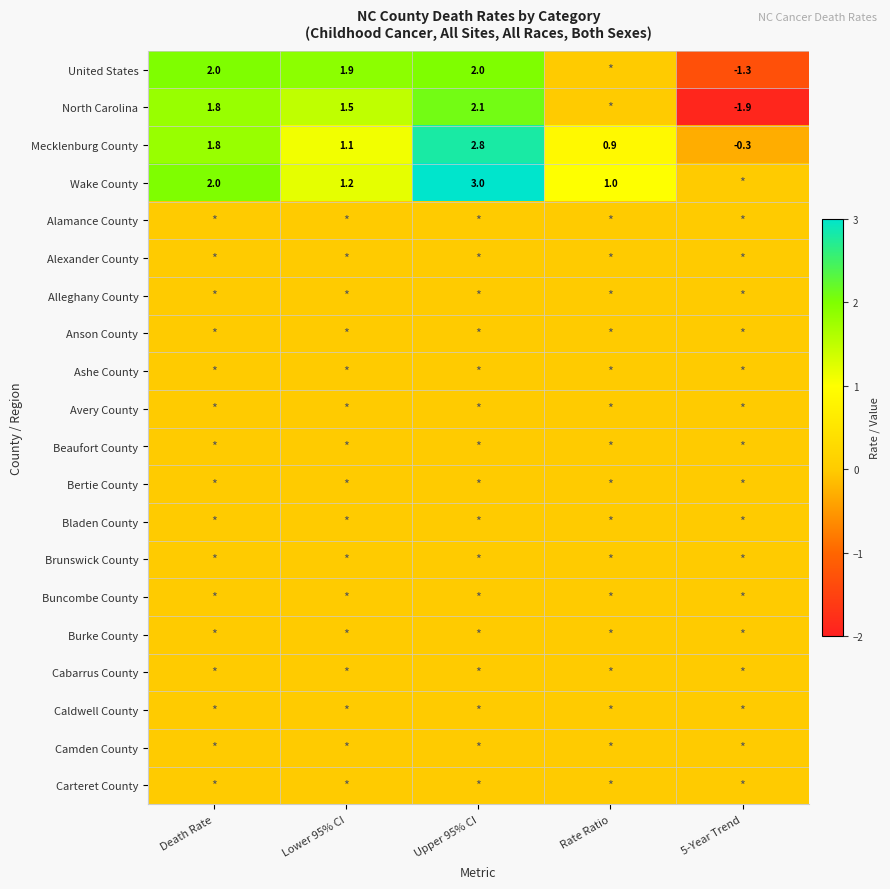

Count the number of categories in the chart.

5